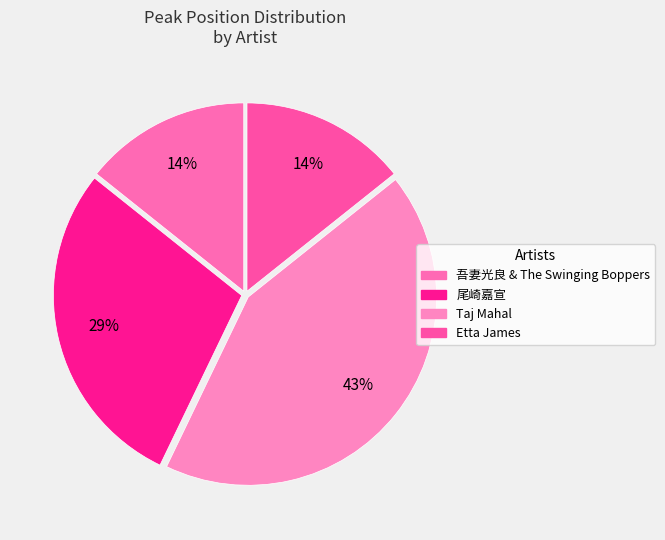

To the nearest percent, what portion does 尾崎嘉宣 represent?

29%